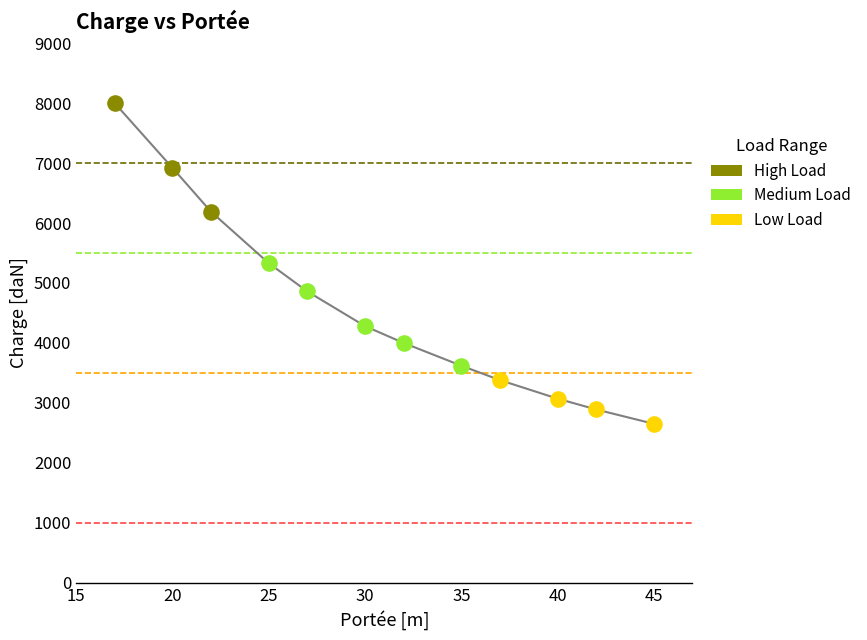

What is the greatest value displayed?

8000